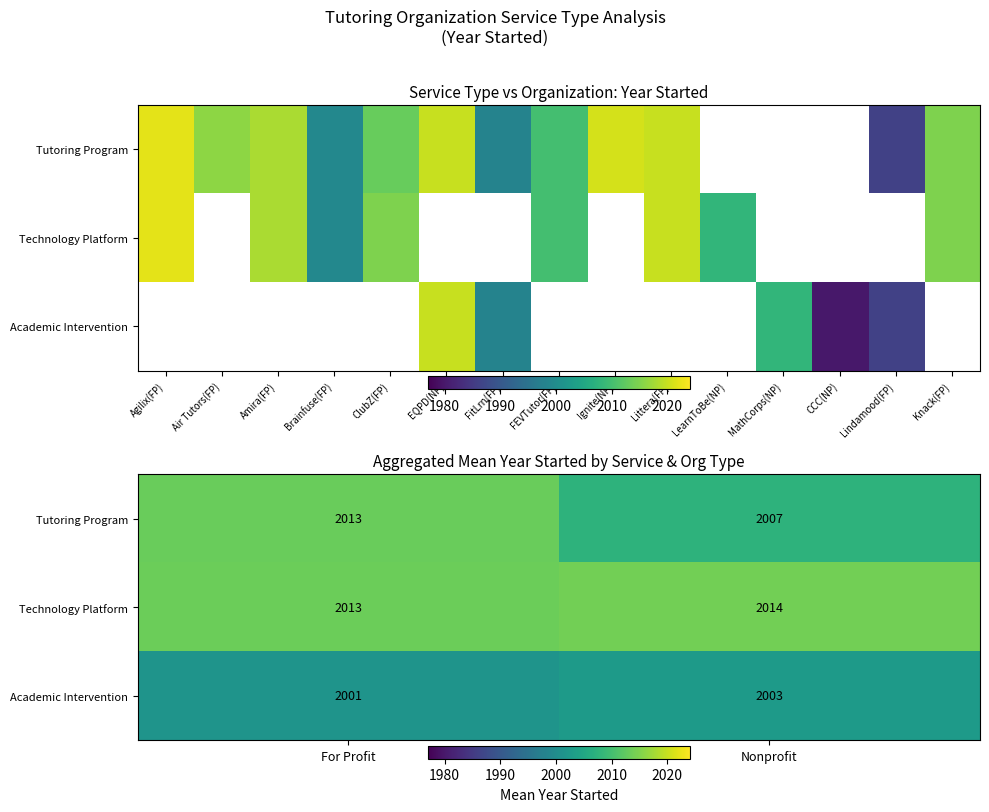

At which category is the sum across all series the highest?

For Profit